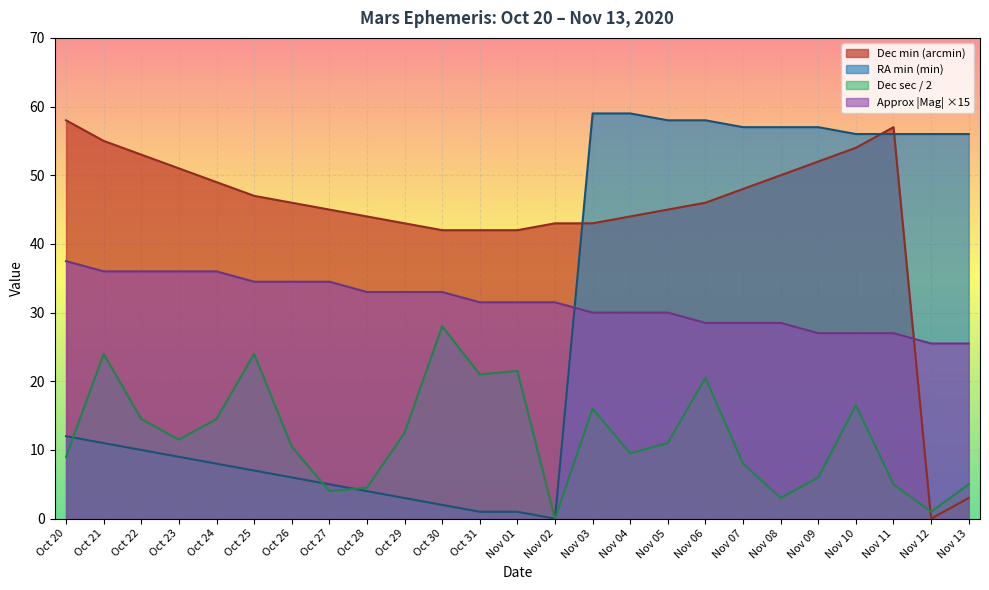

What is the difference between the highest and lowest values at Nov 05?

47.0